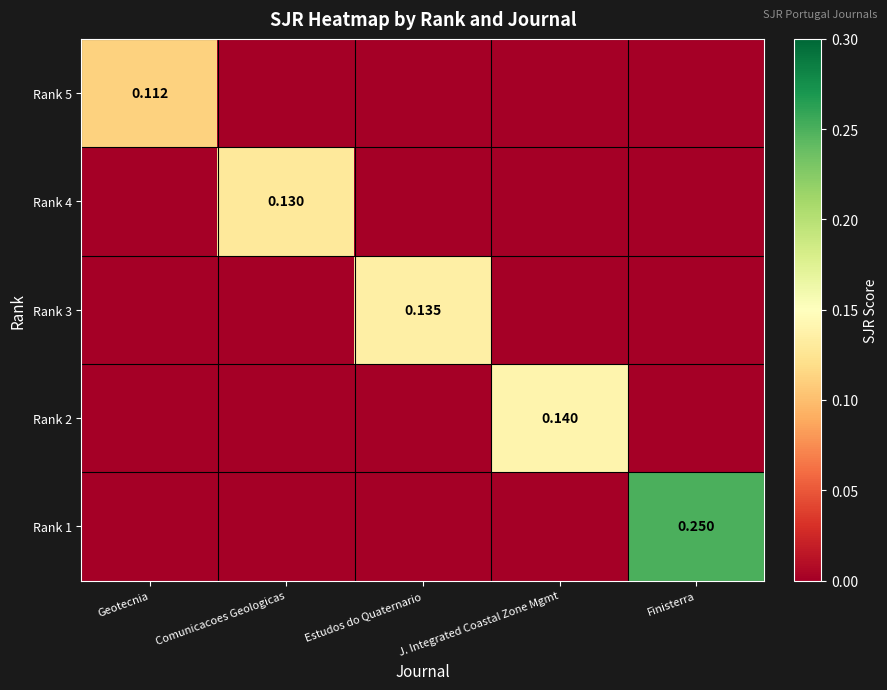

What is the total value across all series at J. Integrated Coastal Zone Mgmt?

0.1